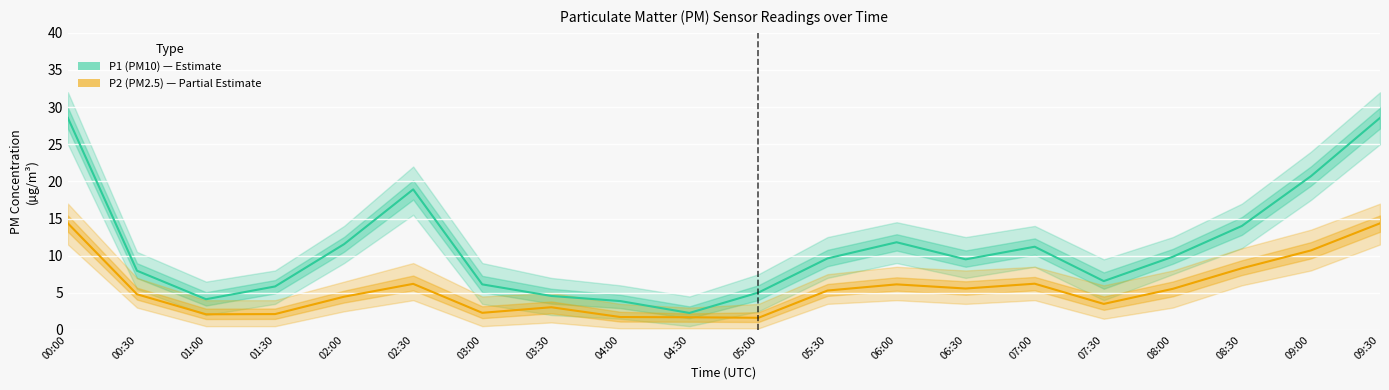

True or false: P2 (PM2.5) has more than 2 points higher than both neighbors.

True